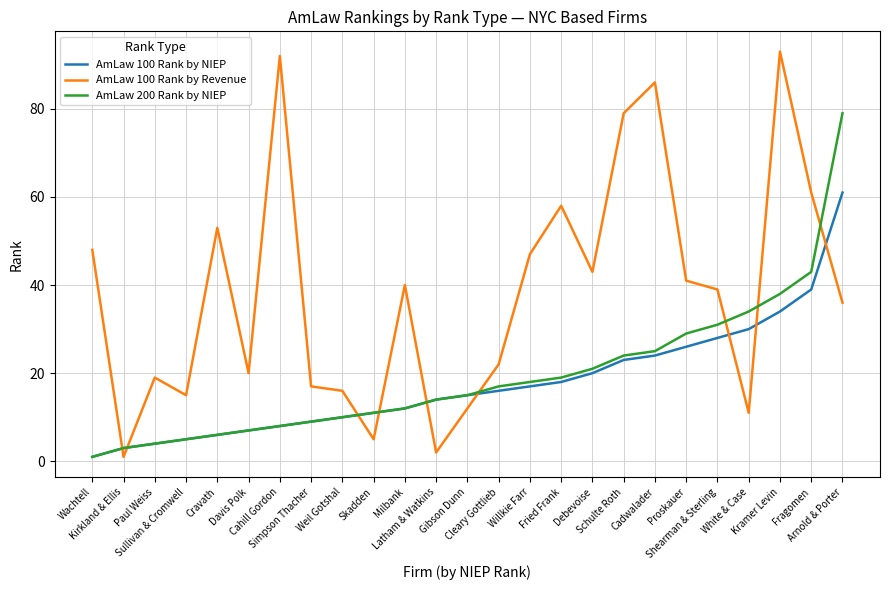

List the series in order of their peak value, highest first.

AmLaw 100 Rank by Revenue, AmLaw 200 Rank by NIEP, AmLaw 100 Rank by NIEP